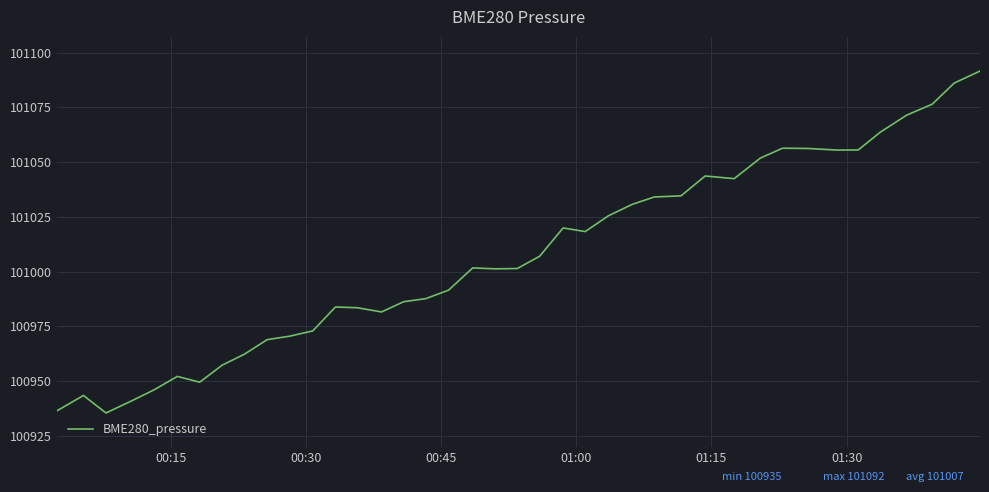

What is the average value?

101006.9